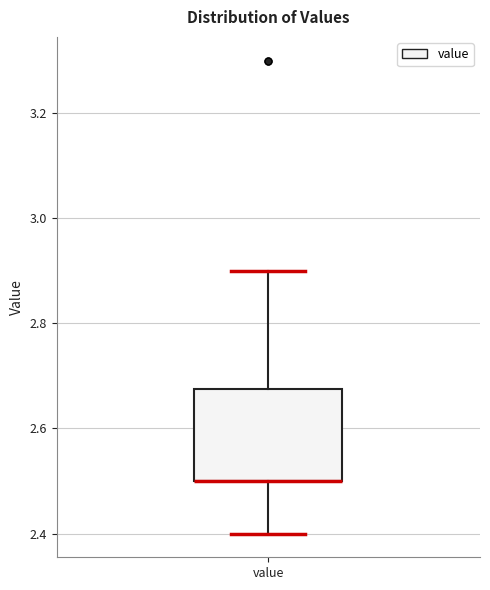

Read this box plot against the y-axis: the position of the median line, the range covered by the box, and the ends of both whiskers. The values are not printed on the chart, so give them approximately, as read against the axis.

median 2.50 (drawn on the box's lower edge), box 2.50 to 2.68, whiskers 2.40 to 2.90